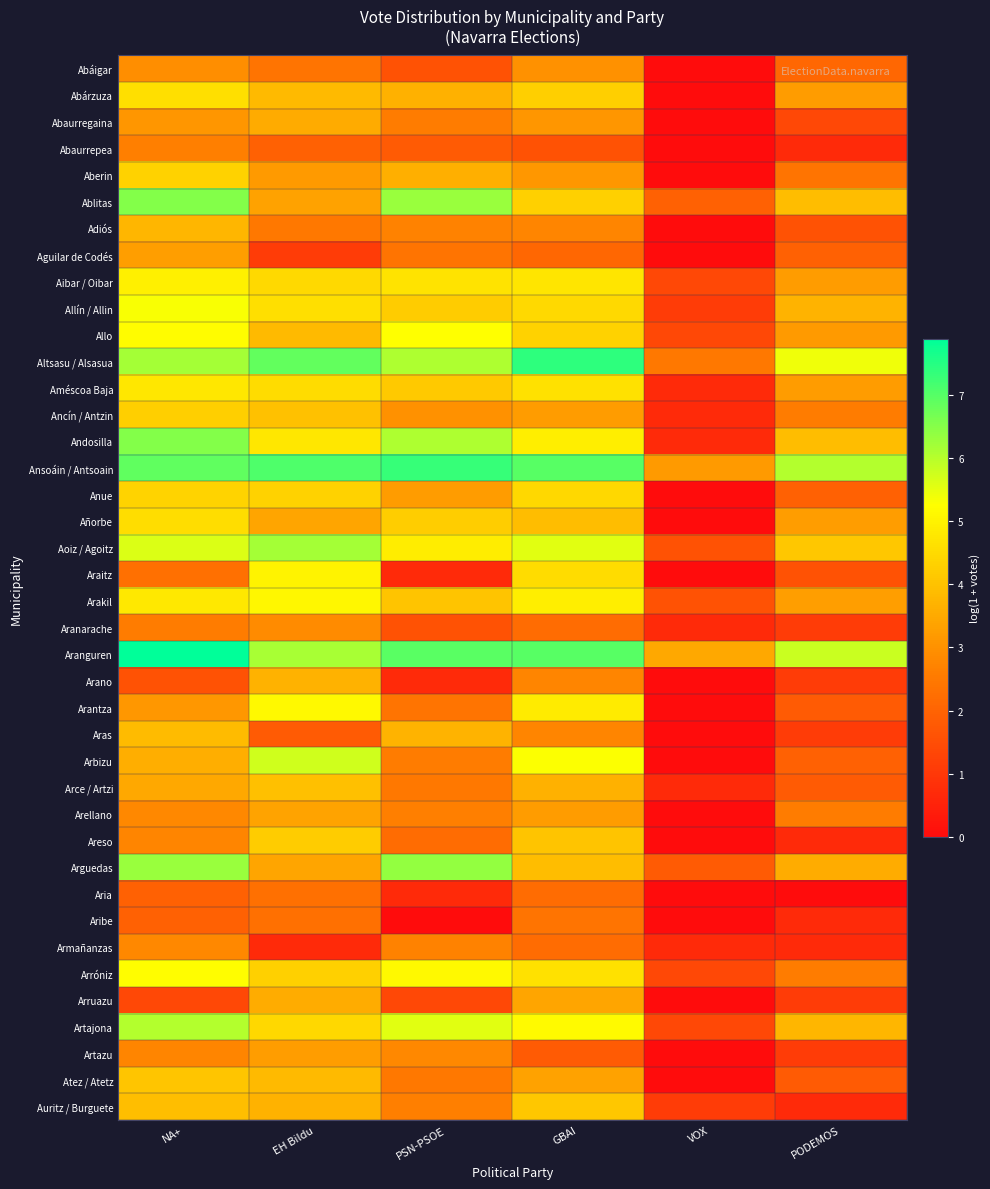

What is the difference between the highest and lowest values at GBAI?

5.8